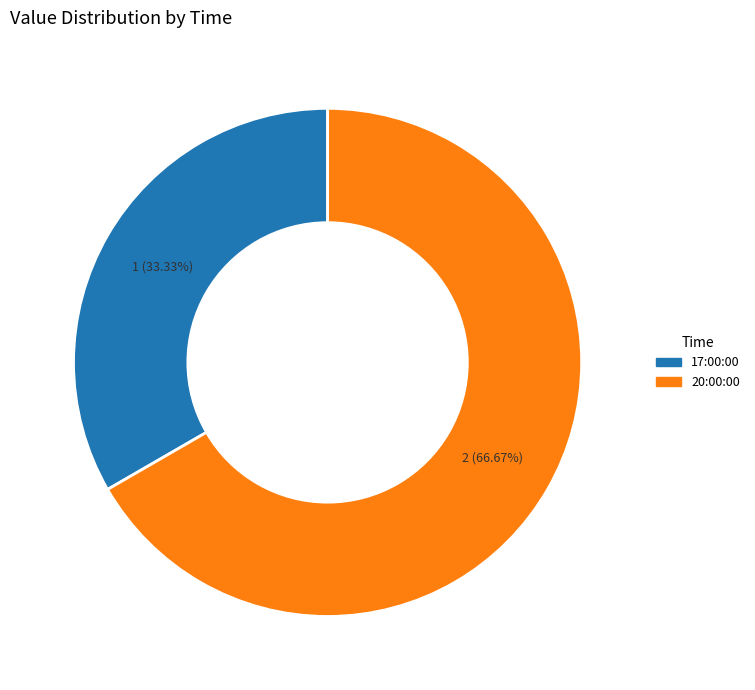

What is the total percentage of 20:00:00 and 17:00:00?

100.0%